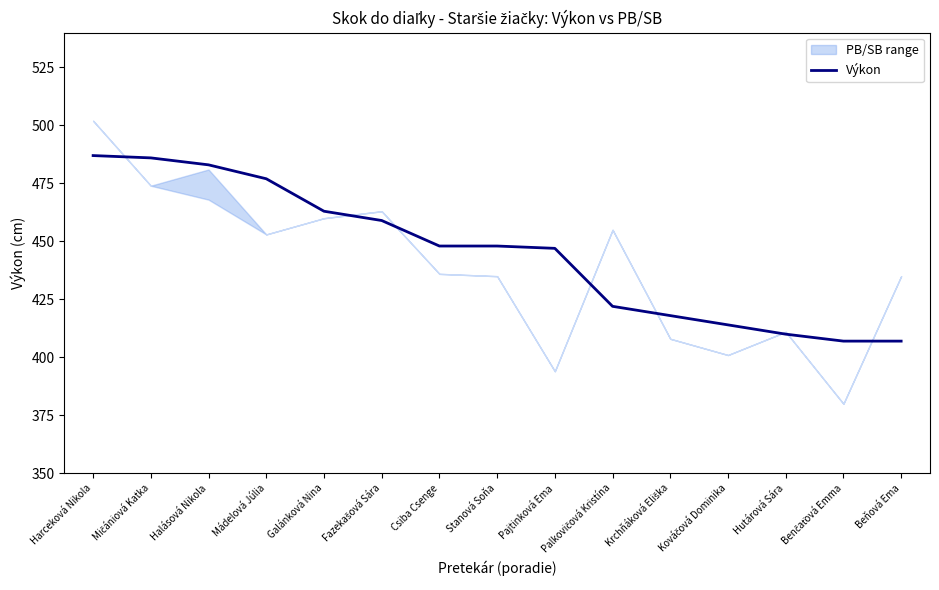

Reading left to right, transcribe all the data shown in this chart.

487	486	483	477	463	459	448	448	447	422	418	414	410	407	407